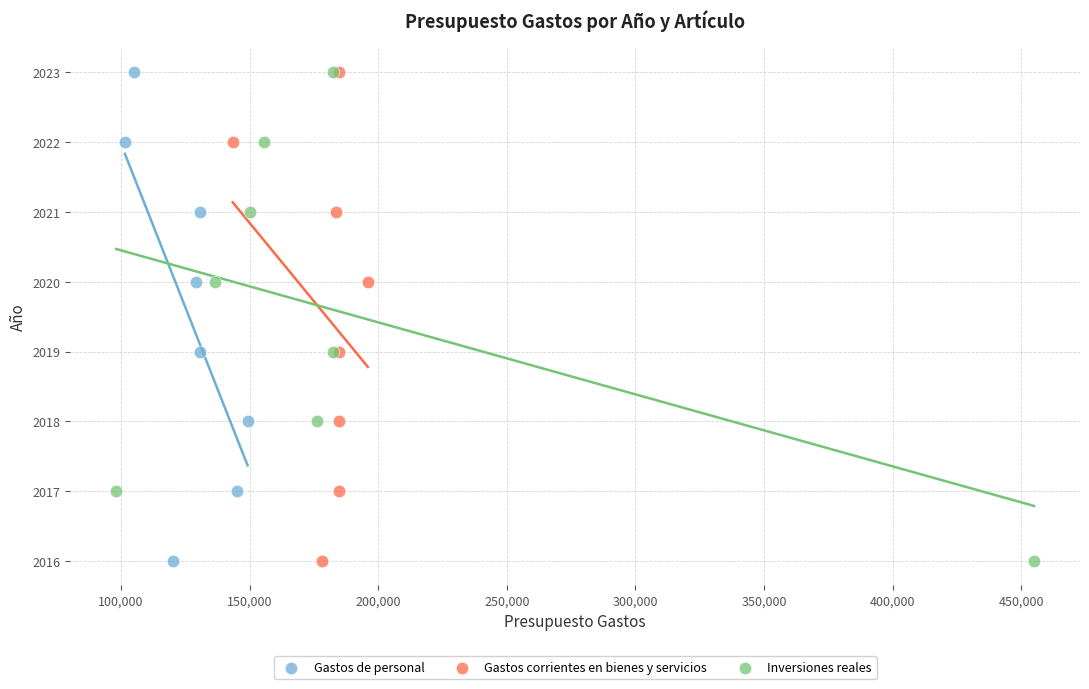

What are all the series names shown in the legend?

Gastos de personal, Gastos corrientes en bienes y servicios, Inversiones reales